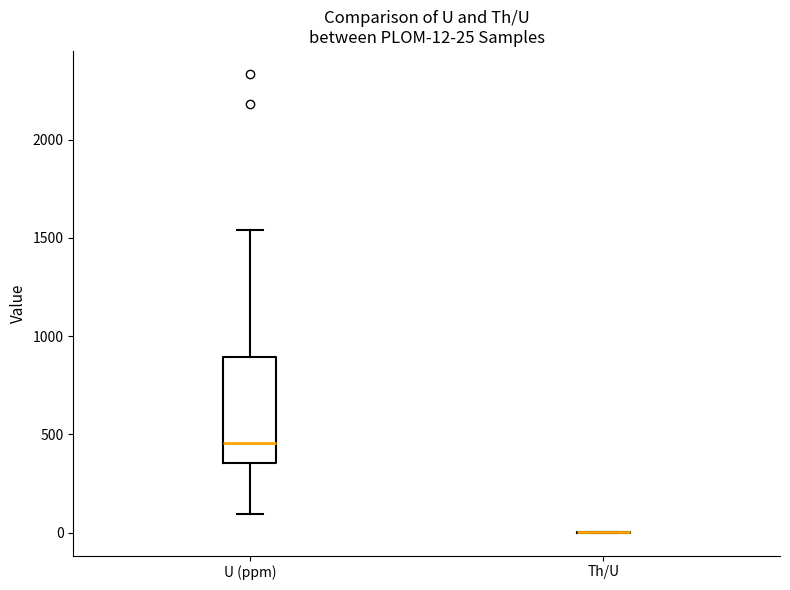

Comparing the boxes themselves (not the whiskers), which one is the tallest?

U (ppm)